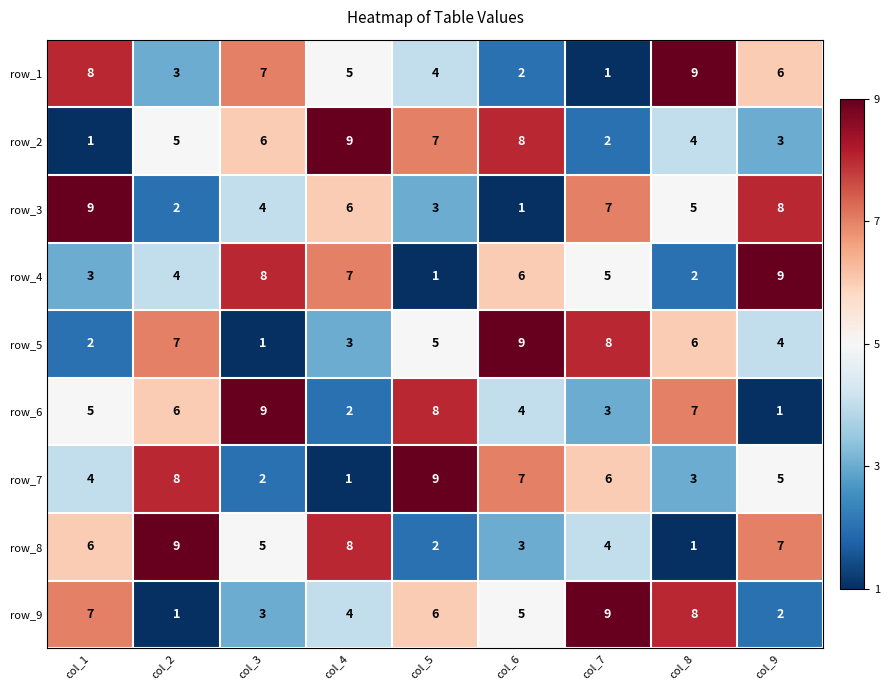

Rank the categories by row_7 value from highest to lowest.

col_5, col_2, col_6, col_7, col_9, col_1, col_8, col_3, col_4